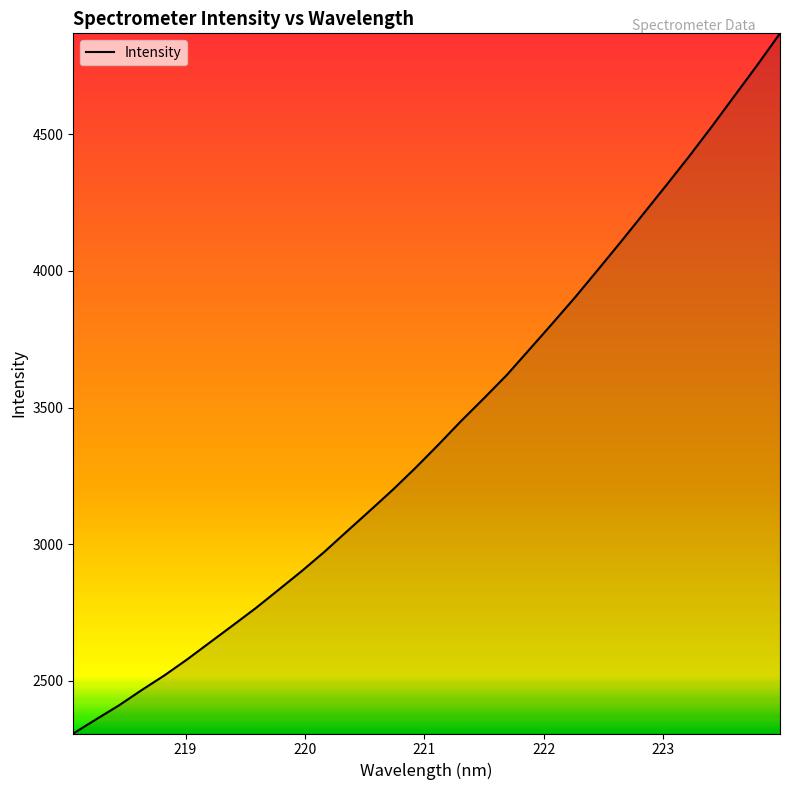

What is the minimum value shown in the chart?

2307.4